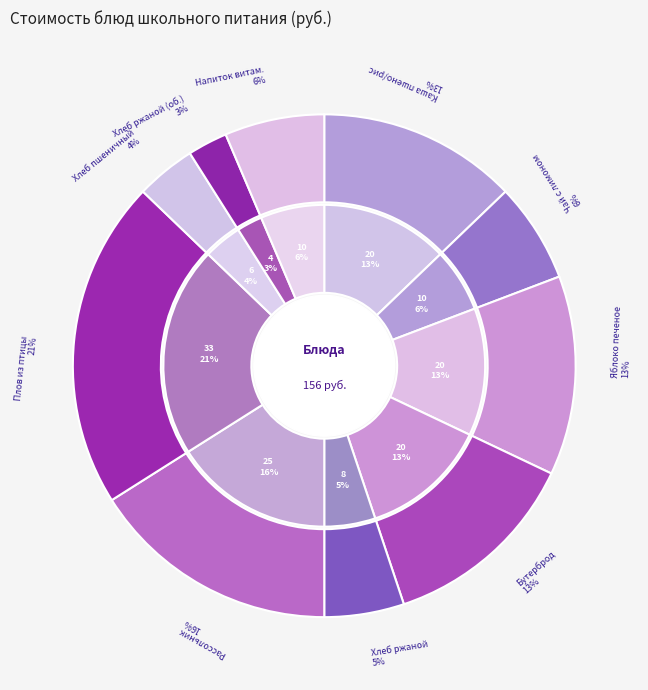

How many segments does this pie chart have?

10